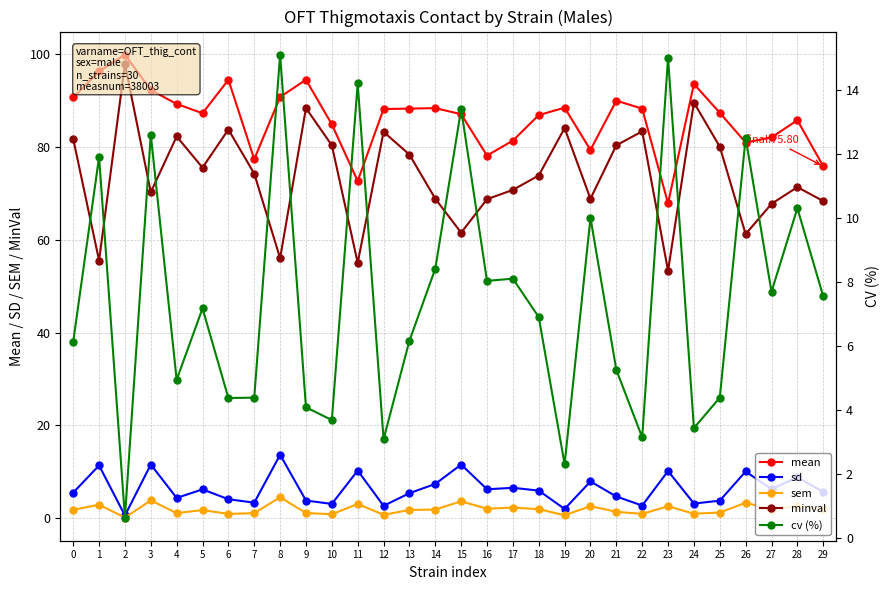

Which series changed the most between 18 and 27?

minval